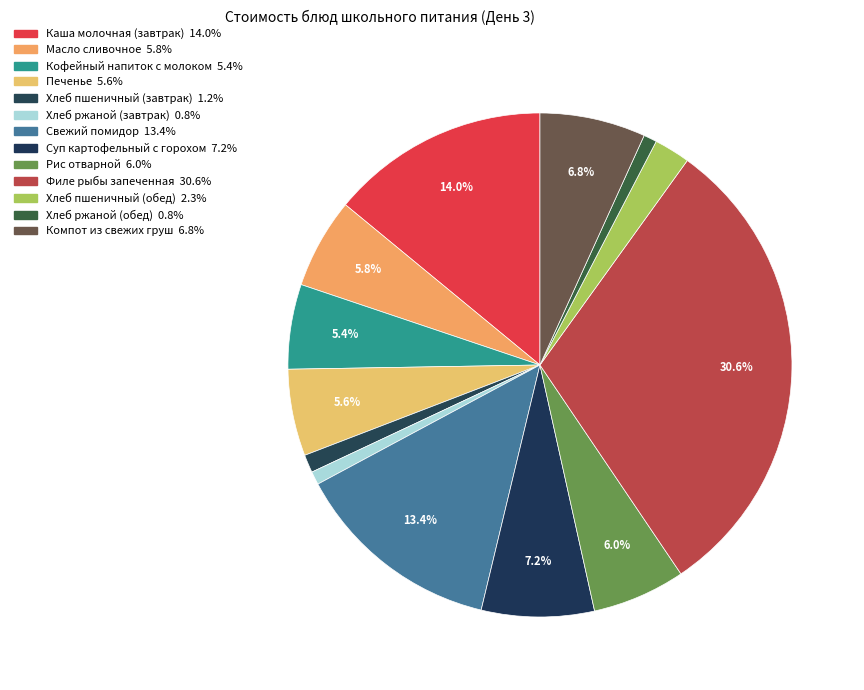

How many slices are in this pie chart?

13